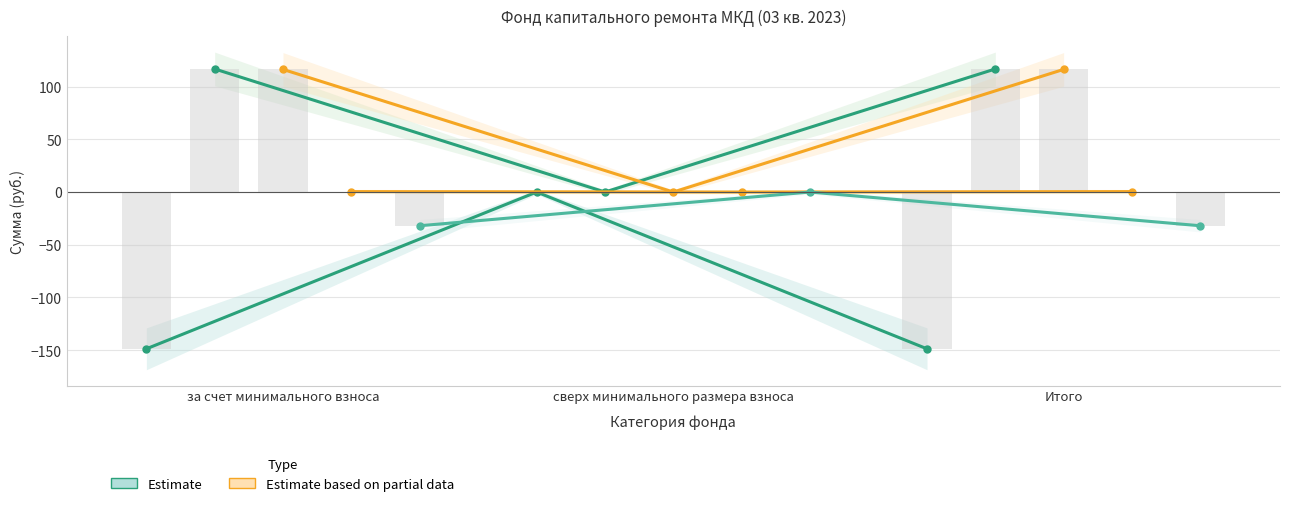

How many bars are there in each group?

5